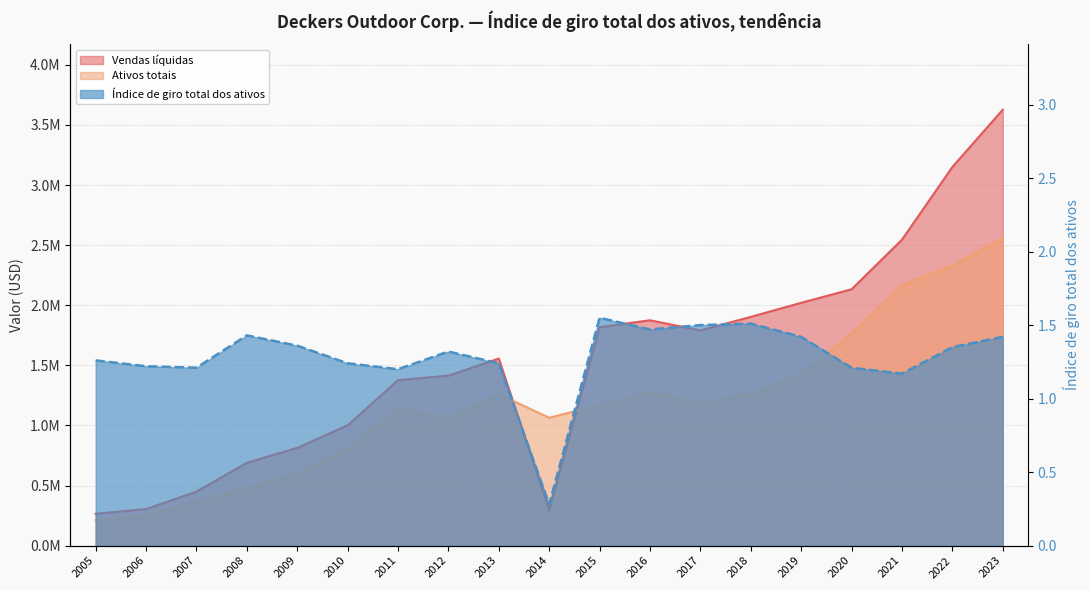

Where does the Vendas líquidas series first go above 1556618?

2015